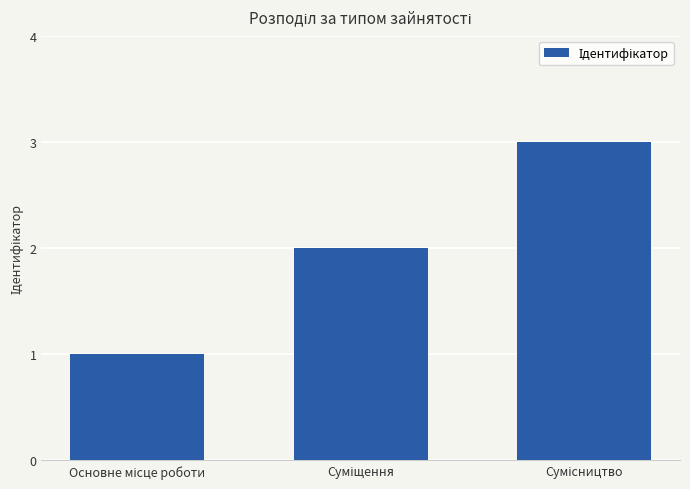

What is the maximum value shown in the chart?

3